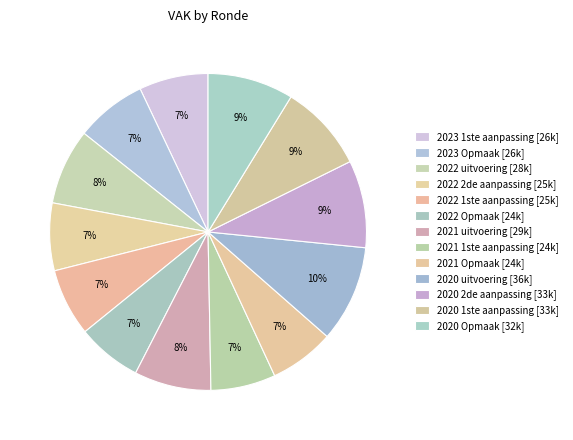

Combined, do 2022 1ste aanpassing and 2020 1ste aanpassing account for over 50%?

No